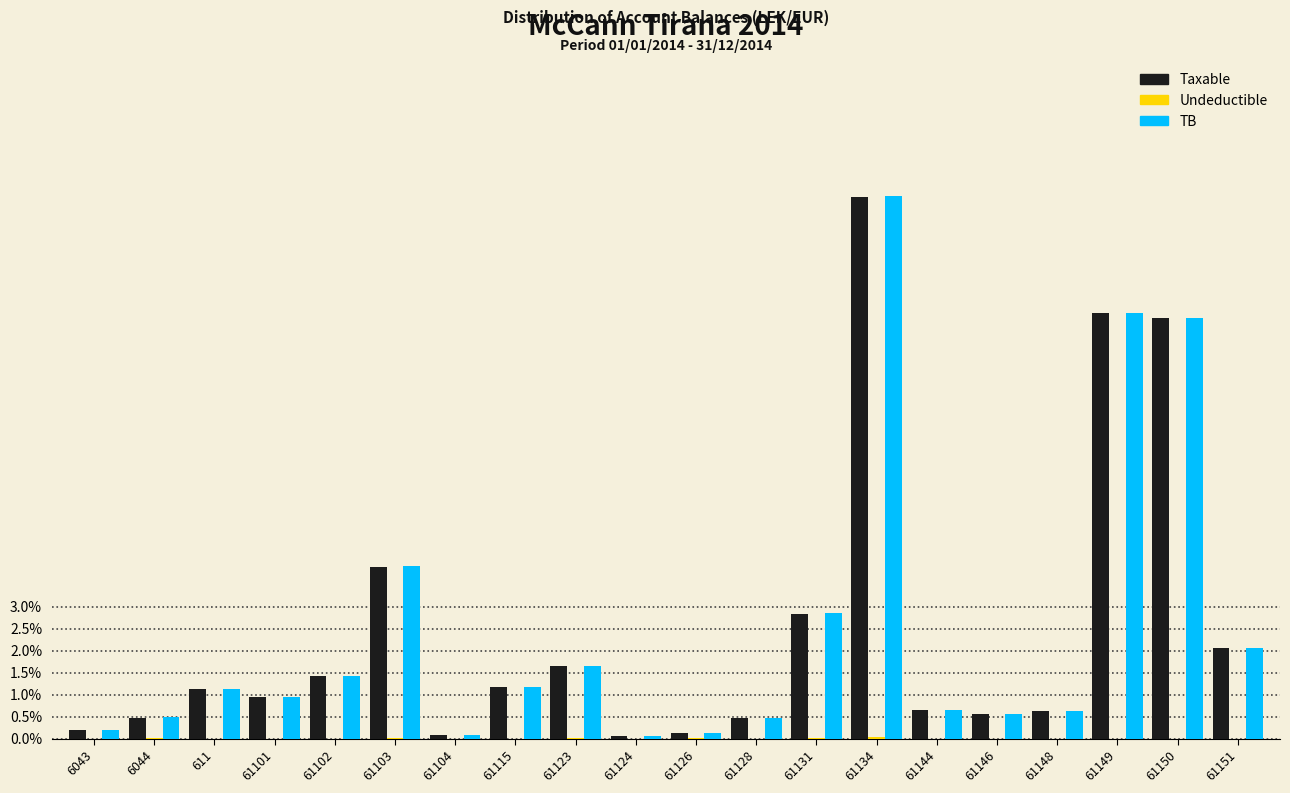

What is the maximum value shown in the chart?

12.3